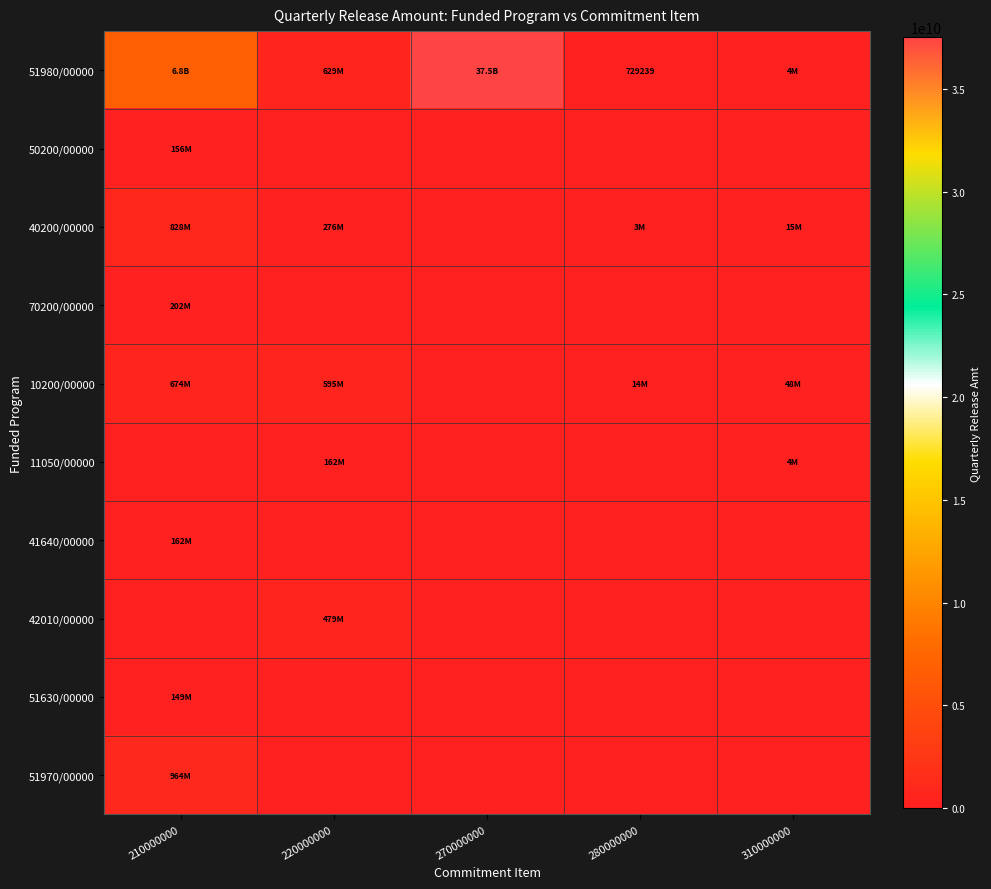

Is the value of 51630/00000 at 310000000 greater than the value of 10200/00000 at 270000000?

No